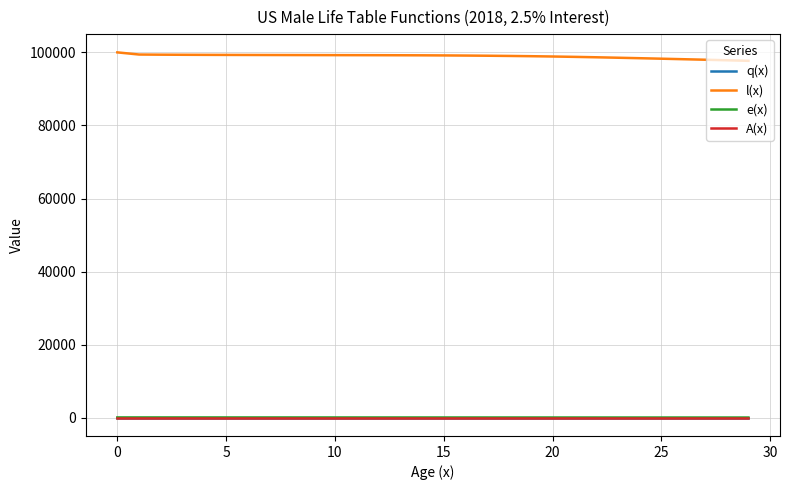

Which series has the largest total across all categories?

l(x)